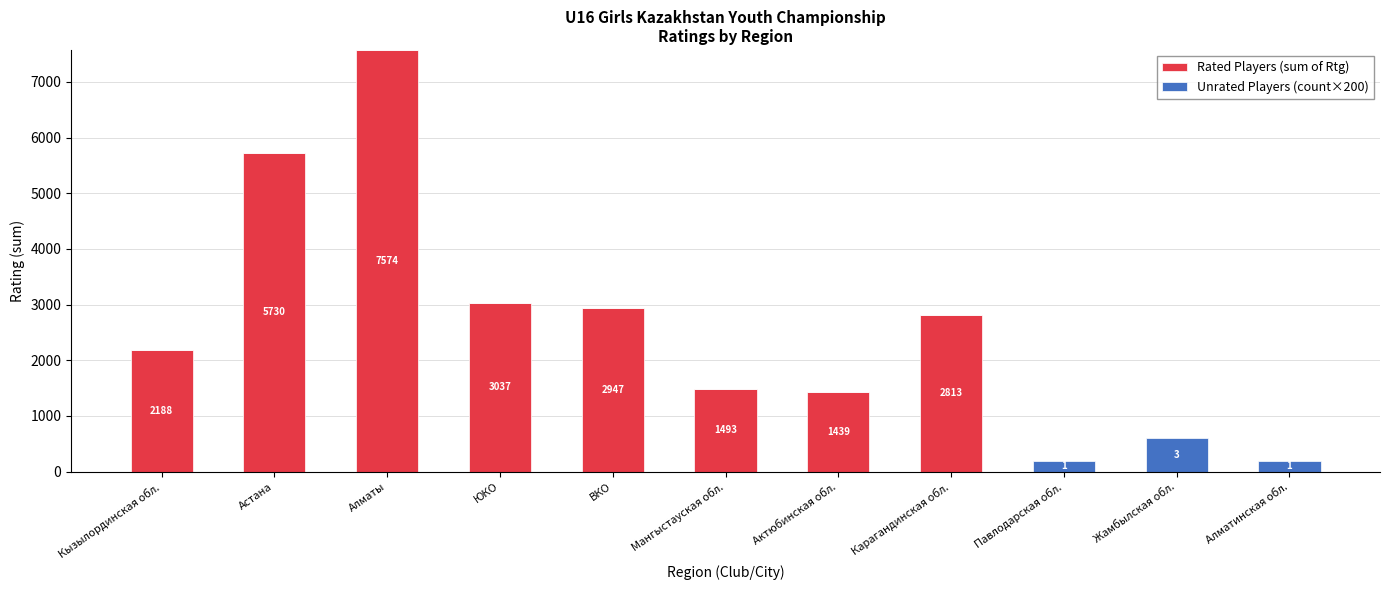

Are the bars grouped side by side (vs. stacked)?

No